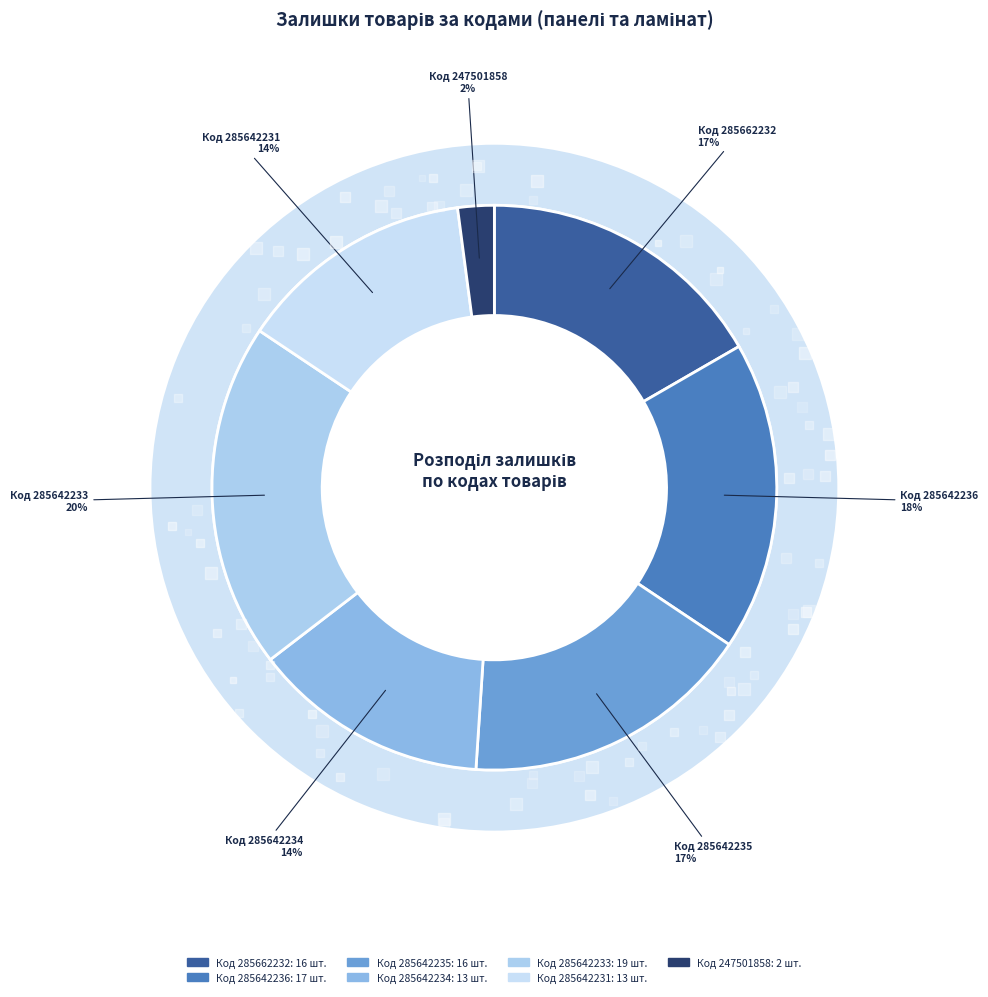

Is 285642231 the majority of the pie?

No